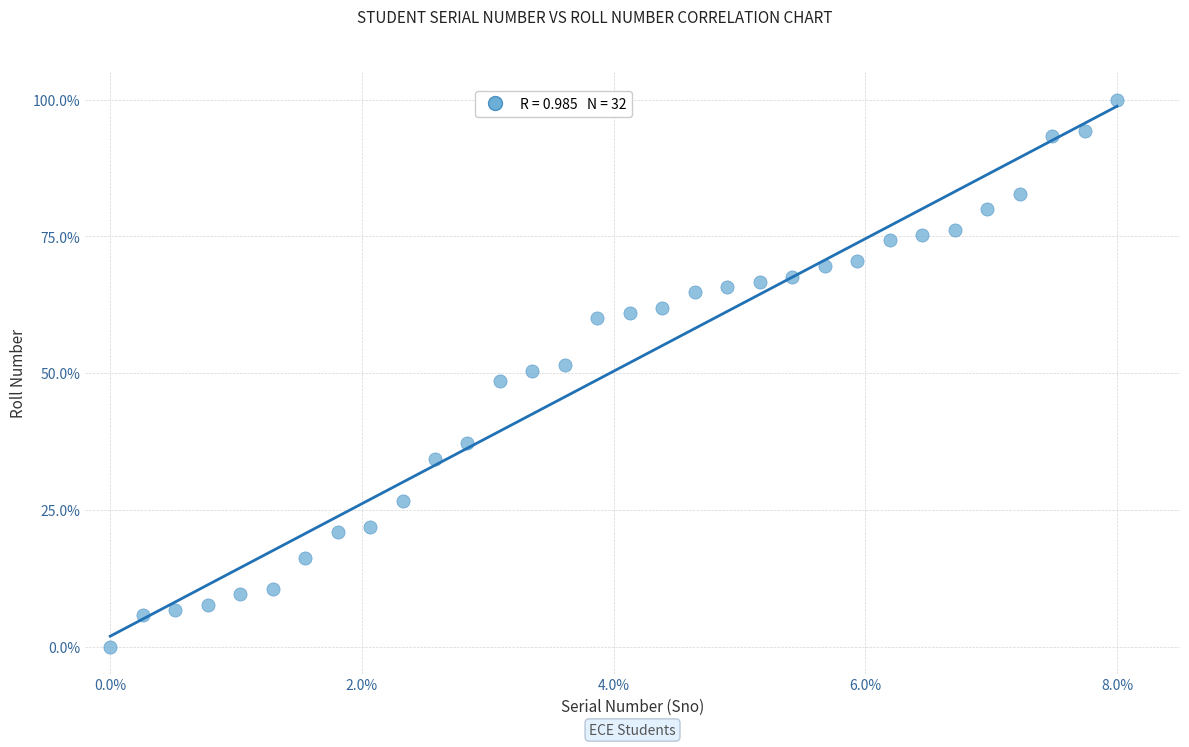

What is the range of Y values (max minus min)?

100.0